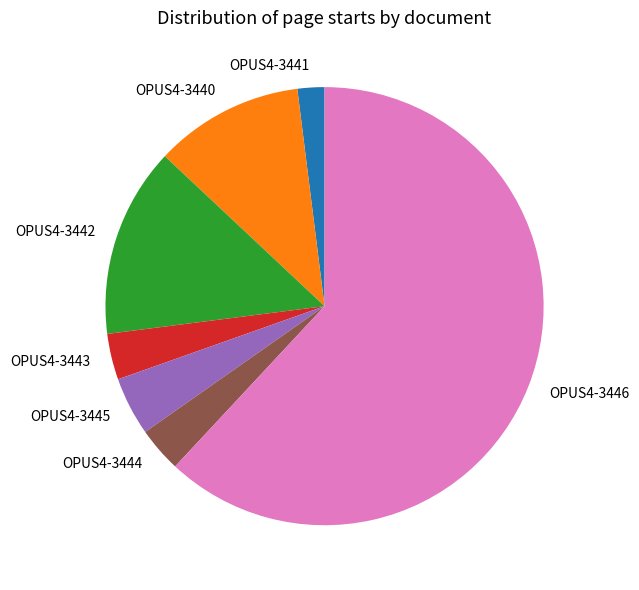

True or false: OPUS4-3444 accounts for 3% of the total.

True